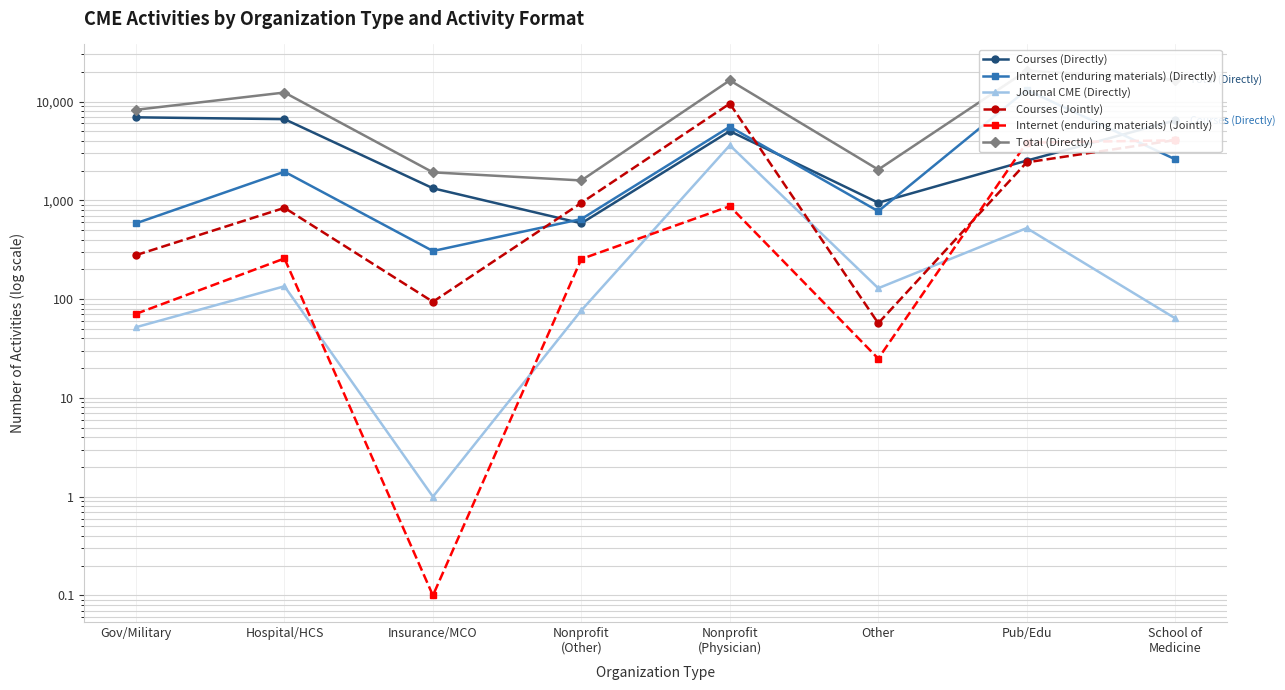

What is the sum of the Total (Directly) values at Insurance/MCO and Nonprofit
(Physician)?

18326.0